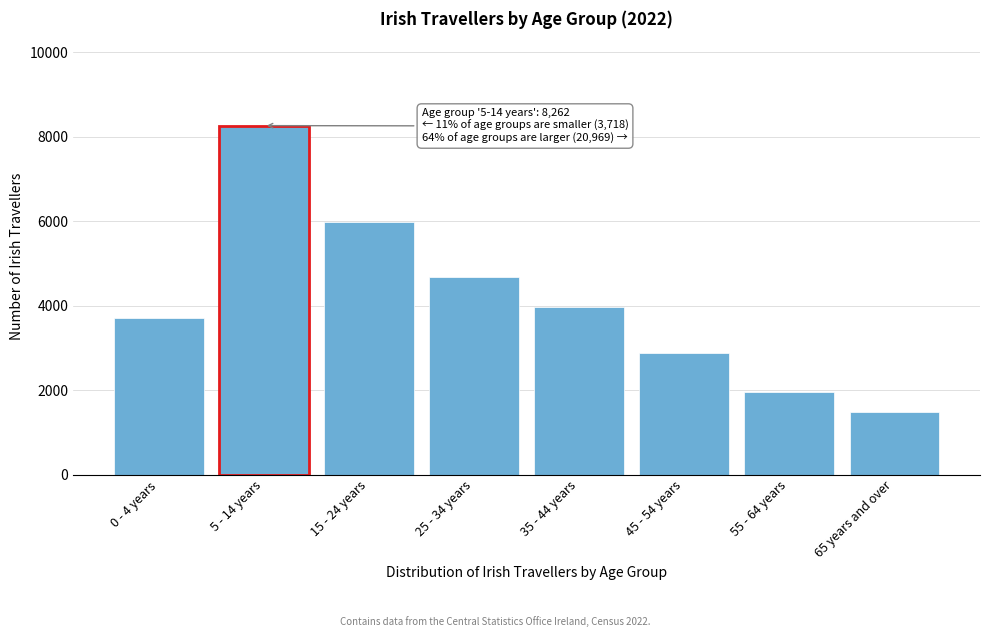

Reading left to right, extract all data points from this chart.

0 - 4 years=3718	5 - 14 years=8262	15 - 24 years=5991	25 - 34 years=4689	35 - 44 years=3976	45 - 54 years=2875	55 - 64 years=1952	65 years and over=1486